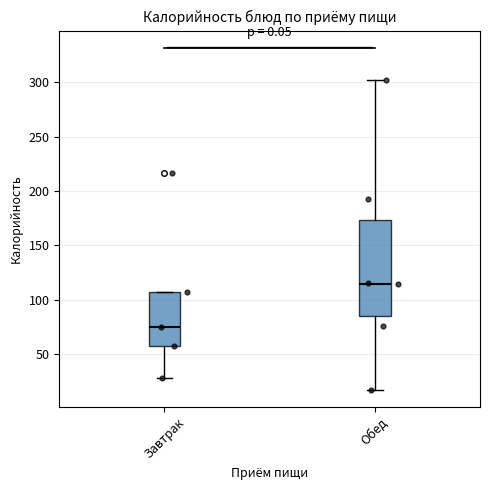

Which box's median line is the lowest?

Завтрак